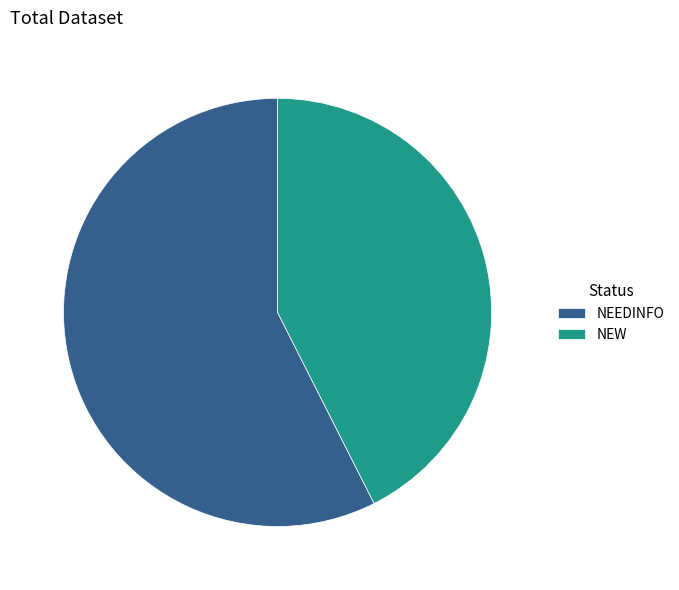

The NEEDINFO slice represents 57% of the pie. True or false?

True